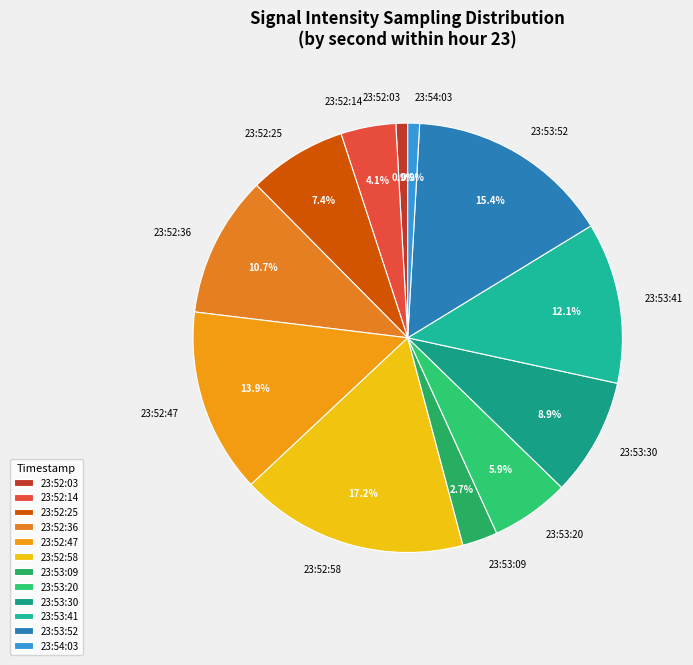

How many slices are in this pie chart?

12